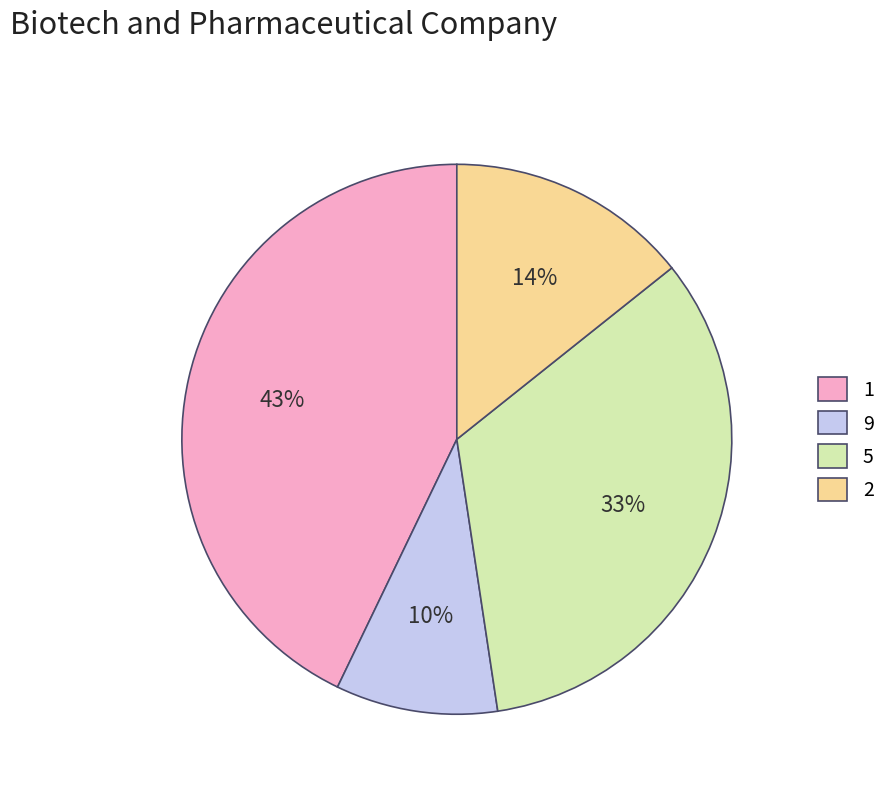

How many segments does this pie chart have?

4